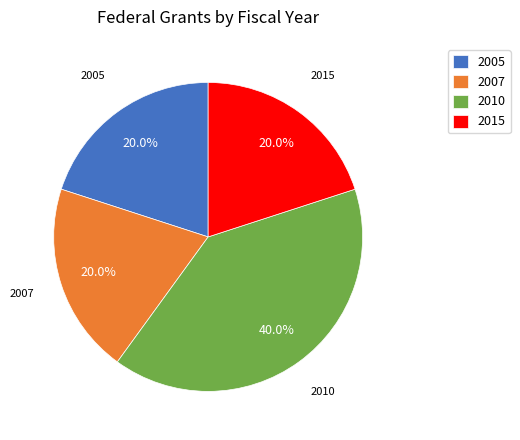

Does 2007 represent more than half of the total?

No